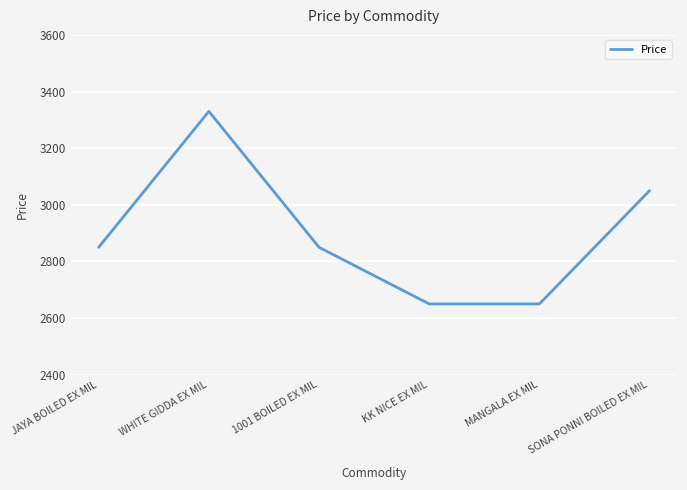

Which has a higher value, SONA PONNI BOILED EX MIL or 1001 BOILED EX MIL?

SONA PONNI BOILED EX MIL